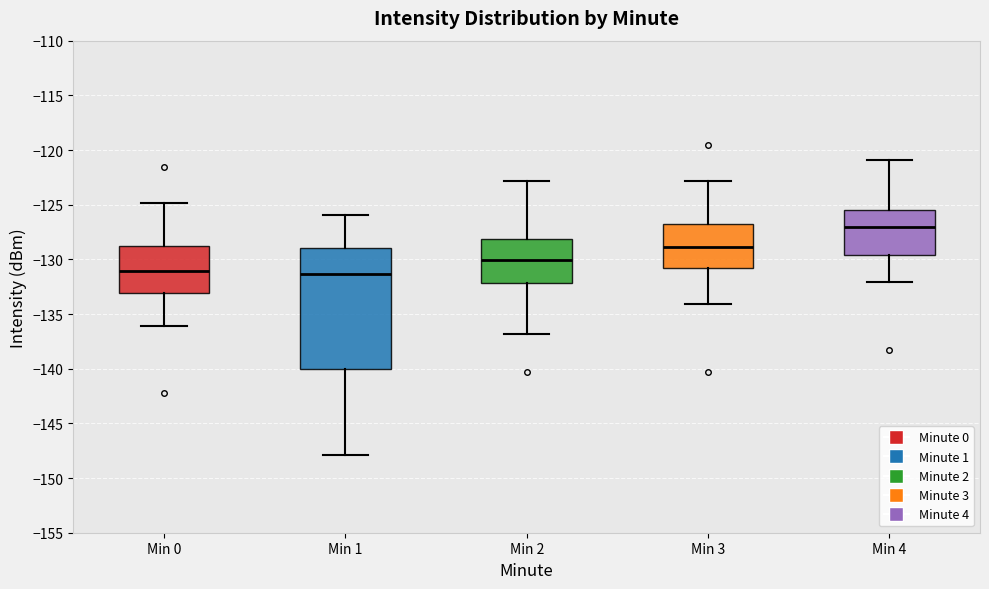

Where does the median line of the box for Min 4 sit on the y-axis? The values are not printed on the chart, so give them approximately, as read against the axis.

-127.0